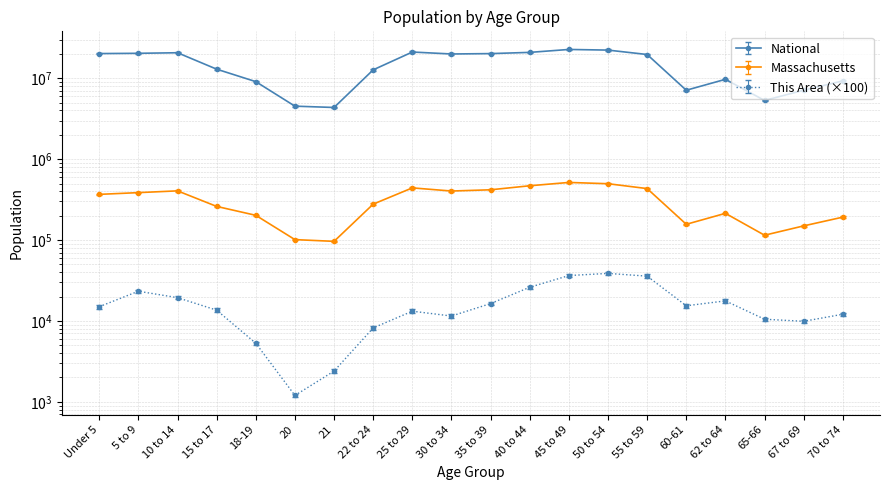

What is the label of the 9th point from the right?

40 to 44